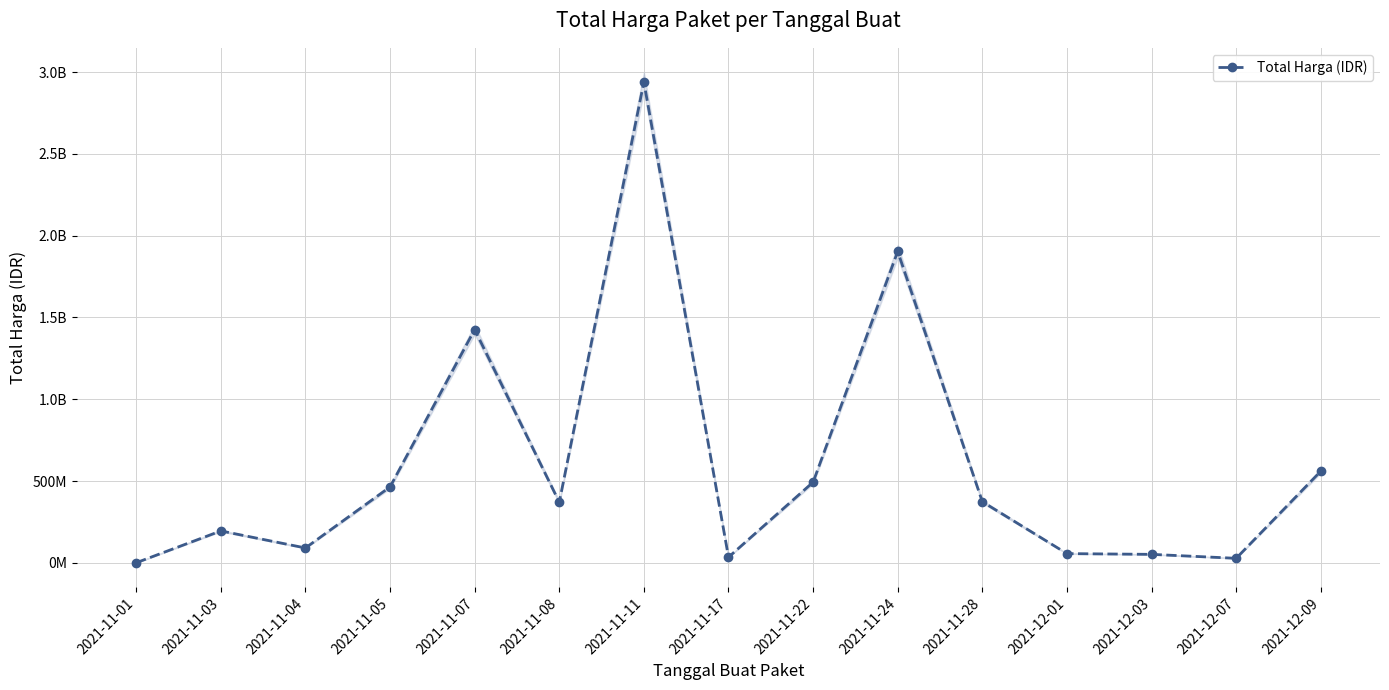

How many lines are shown in the chart?

1